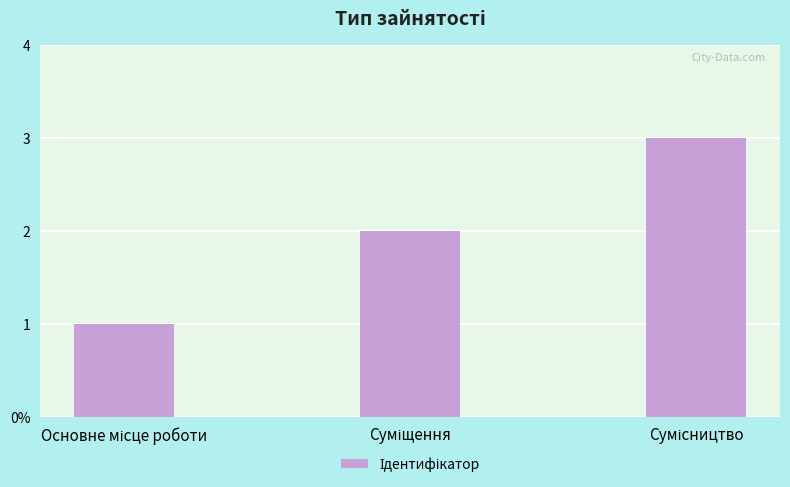

Does the chart contain any negative values?

No